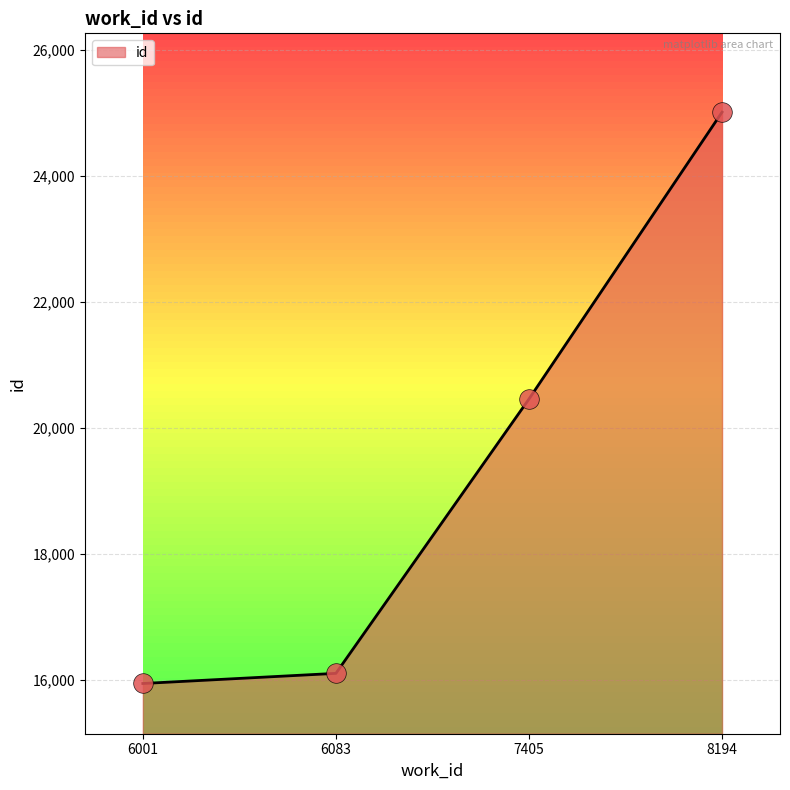

What is the ratio of the value at 7405 to the value at 6083?

1.3